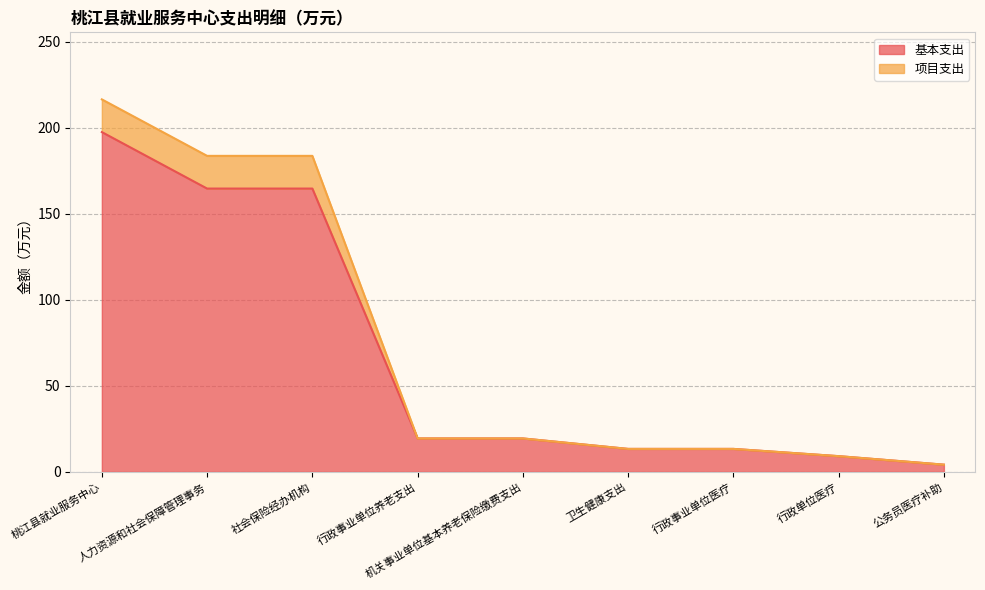

What is the sum of all 项目支出 values?

662.7